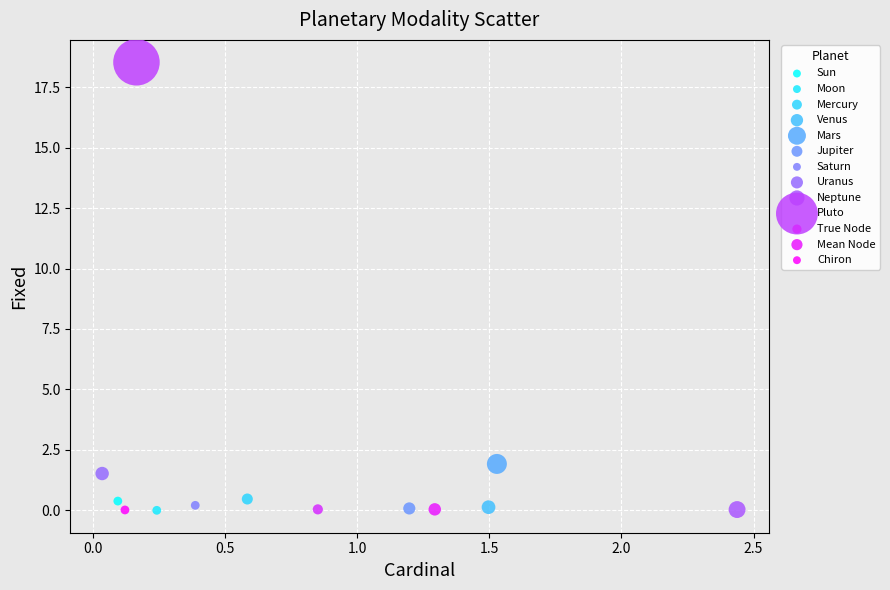

What are all the series names shown in the legend?

Sun, Moon, Mercury, Venus, Mars, Jupiter, Saturn, Uranus, Neptune, Pluto, True Node, Mean Node, Chiron